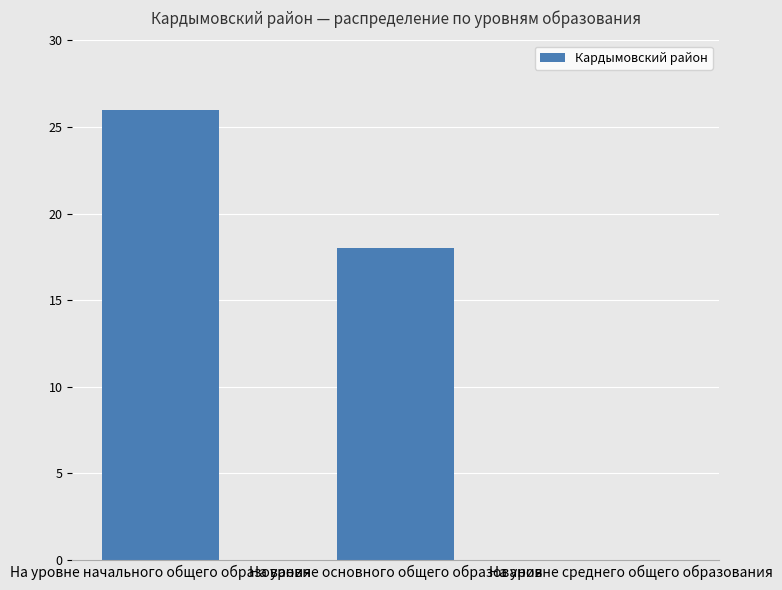

Are the bars horizontal?

No